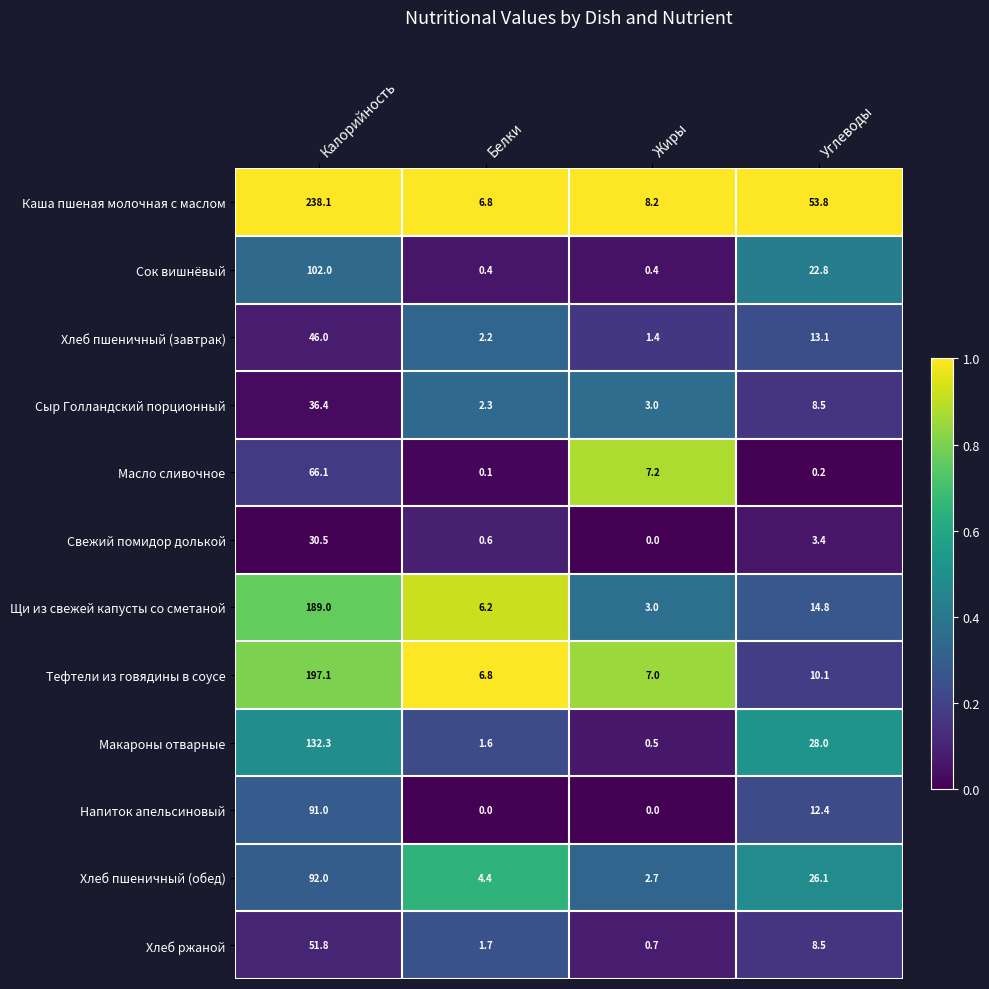

The value of Хлеб пшеничный (завтрак) at Калорийность is 46.0. True or false?

True